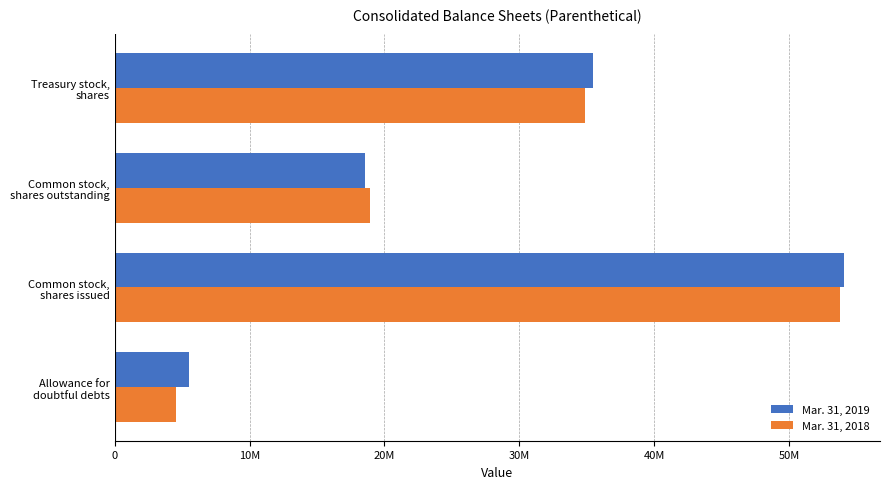

At which category is the sum across all series the highest?

Common stock,
shares issued